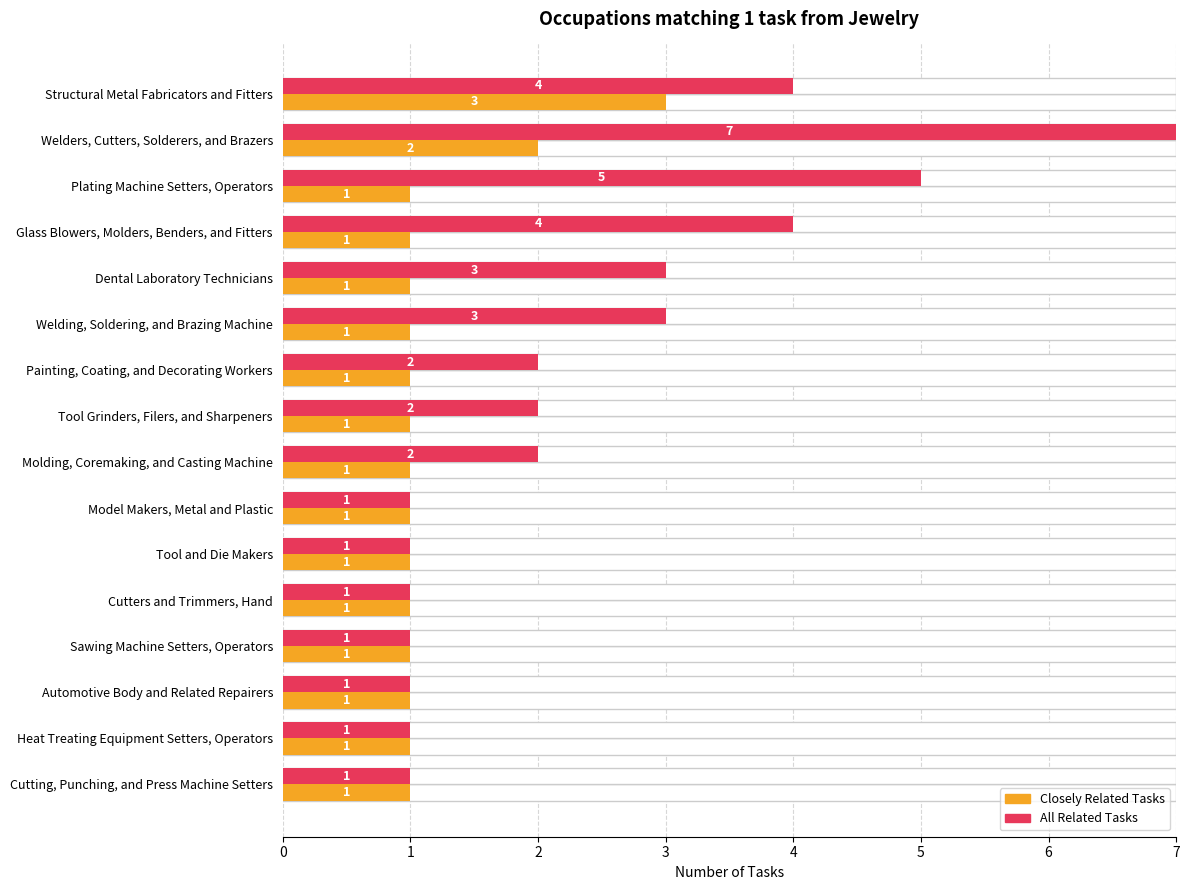

What is the difference between the maximum and minimum values in the Closely Related Tasks series?

2